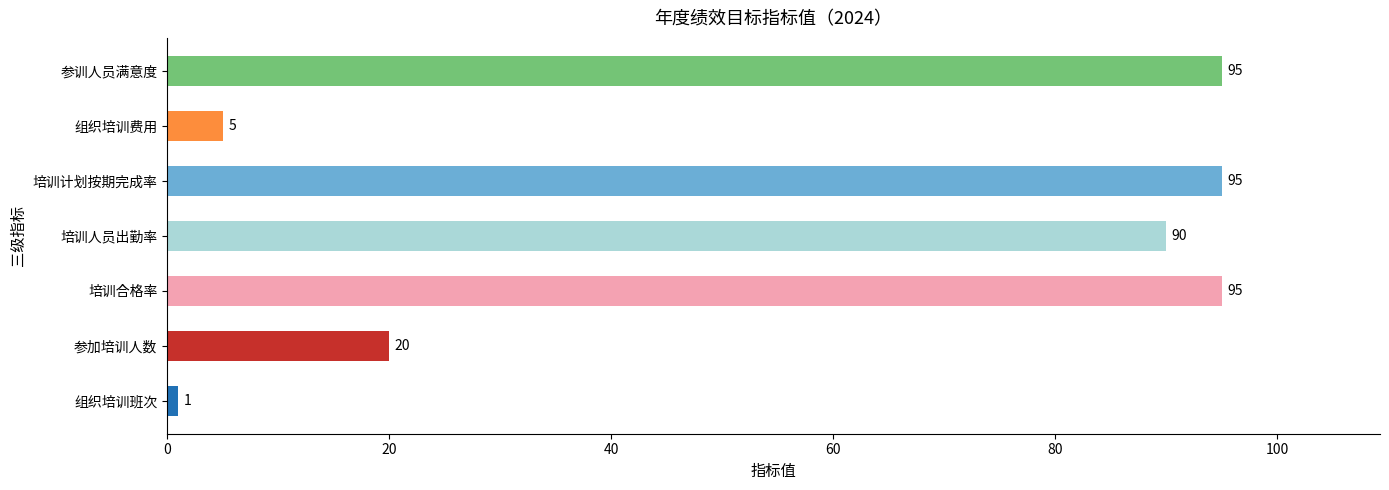

Count the number of categories in the chart.

7